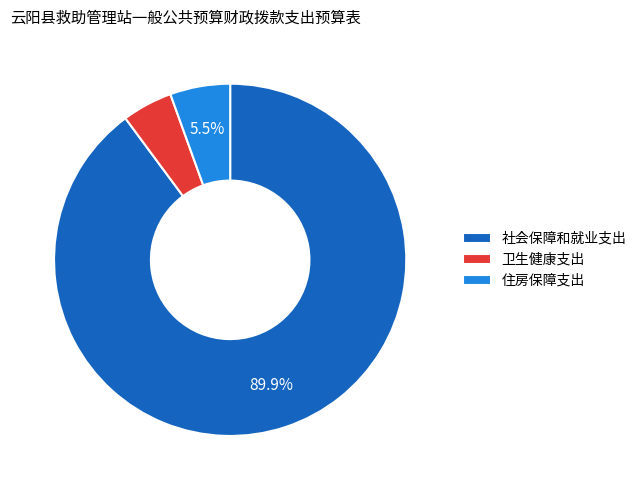

Which slice is the smallest?

卫生健康支出